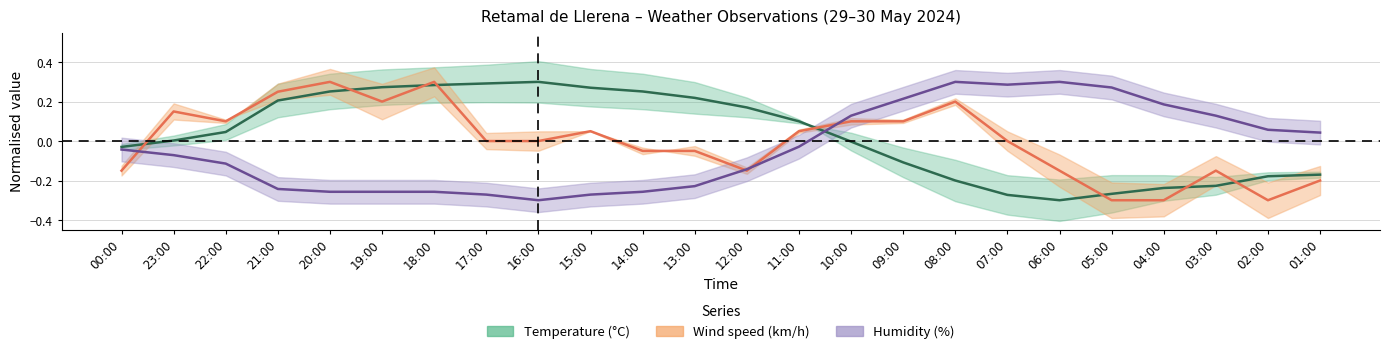

At which category is the sum across all series the highest?

18:00